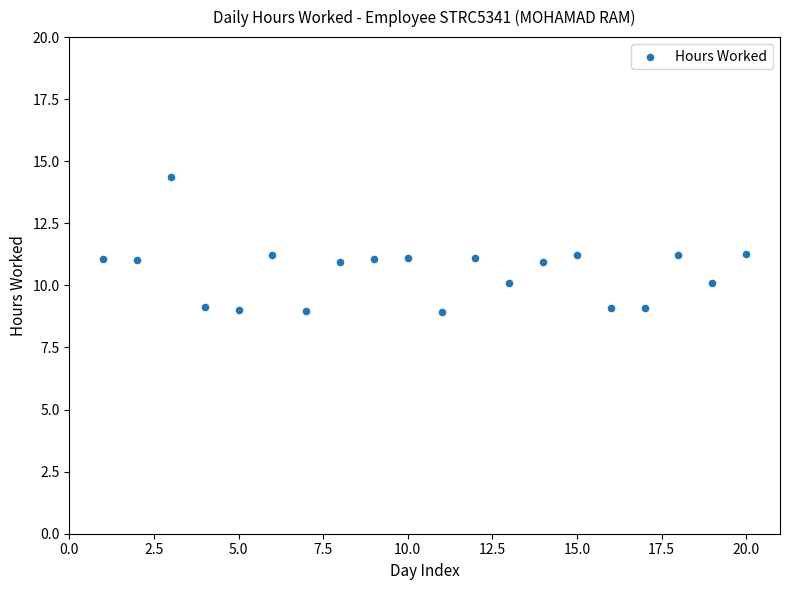

What is the range of Y values (max minus min)?

5.5